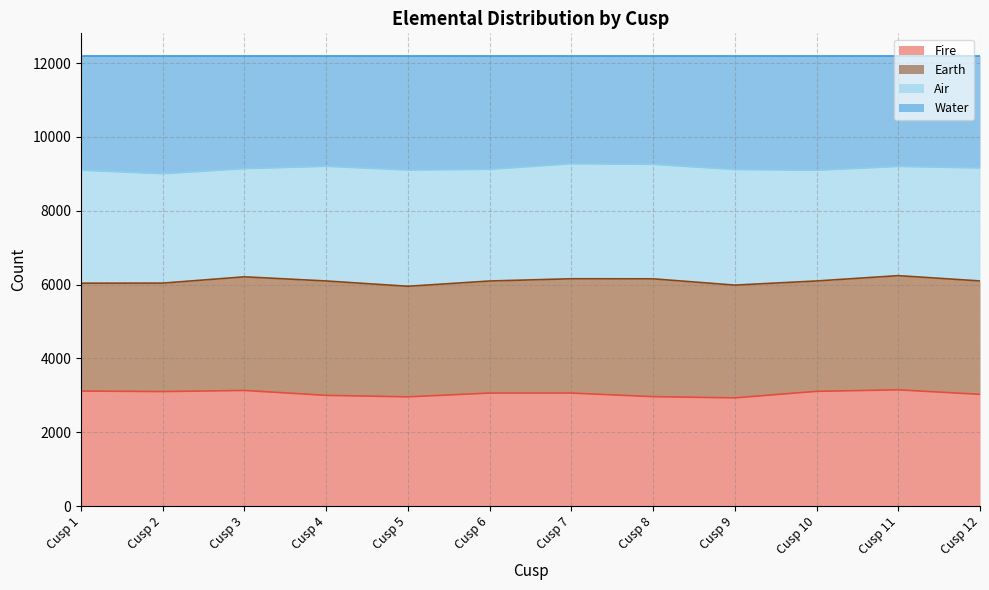

The value of Fire at Cusp 9 is 2932. True or false?

True